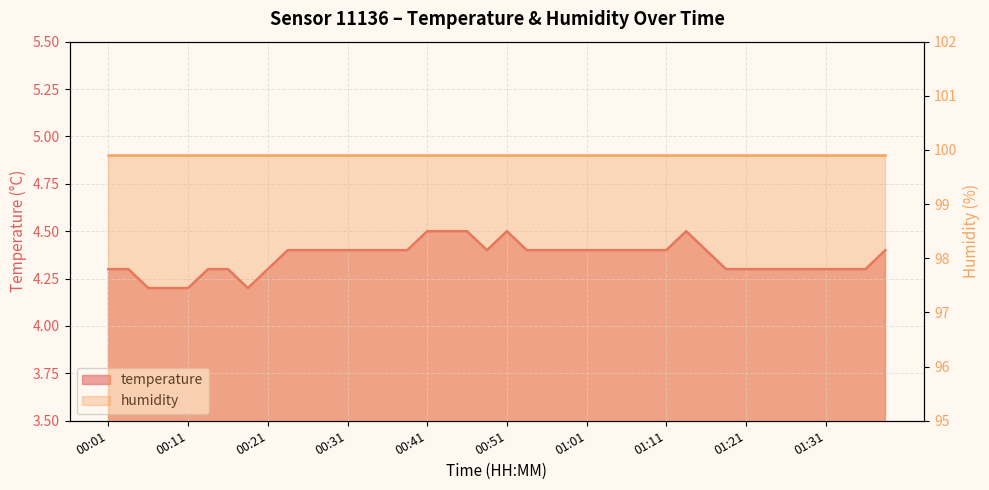

What is the ratio of the value at 00:26 to the value at 00:14?

1.0